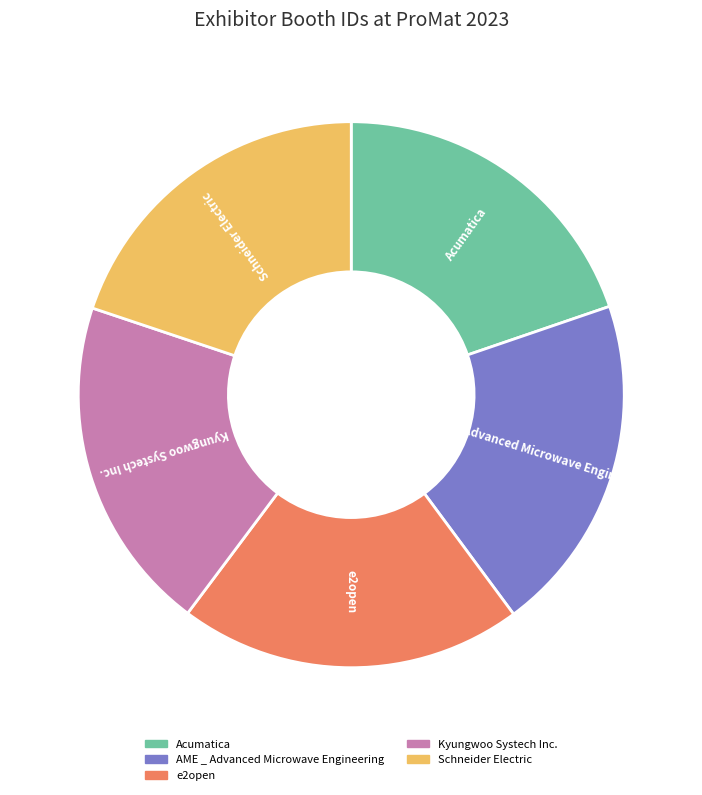

Approximately how many times larger is the value at e2open compared to Acumatica?

1.0